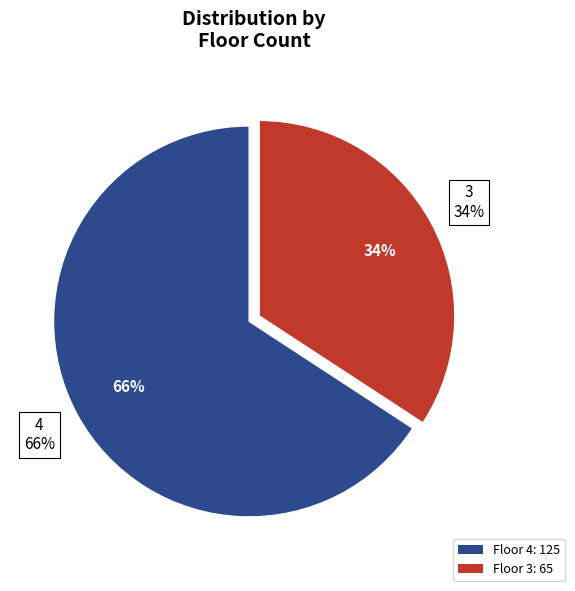

What is the ratio of the value at 4 to the value at 3?

1.9